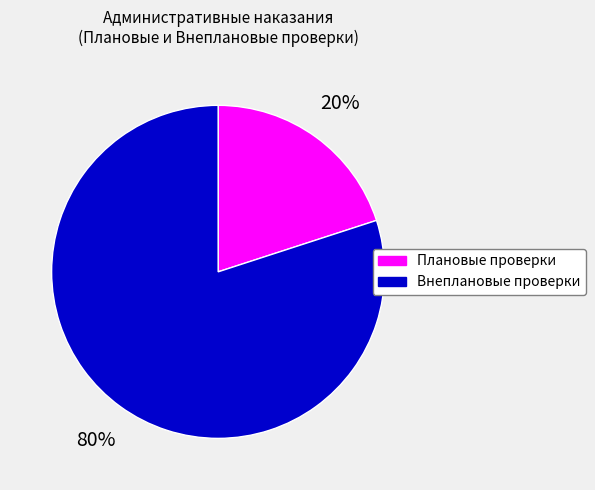

Do Плановые проверки and Внеплановые проверки together represent more than half of the pie?

Yes